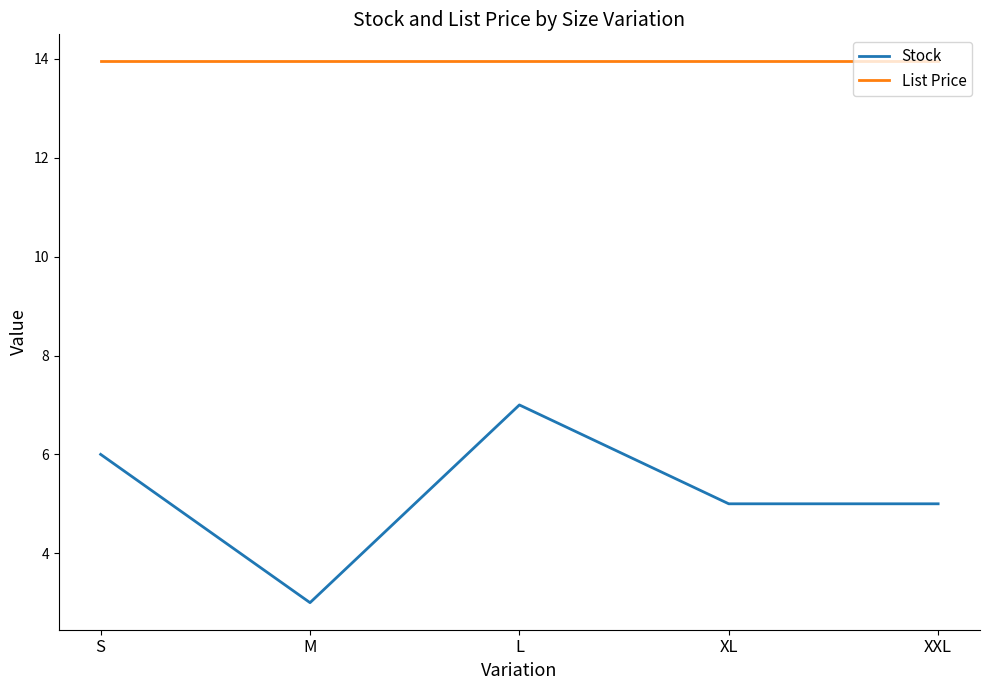

True or false: List Price has a value of 3.3 at XXL.

False